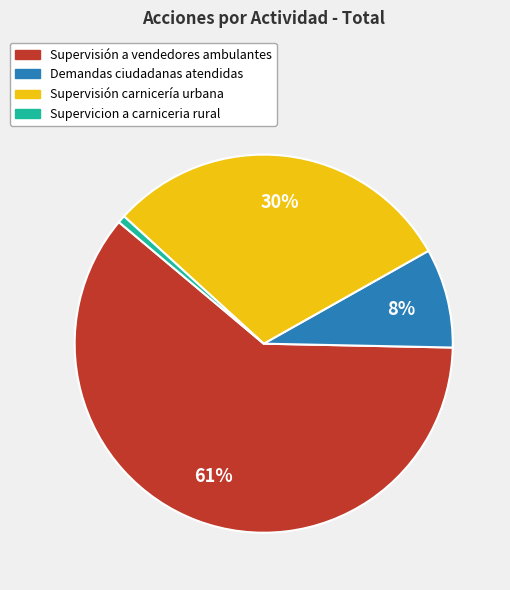

To the nearest percent, what is the difference between the Supervisión carnicería urbana and Supervisión a vendedores ambulantes slice percentages?

31%